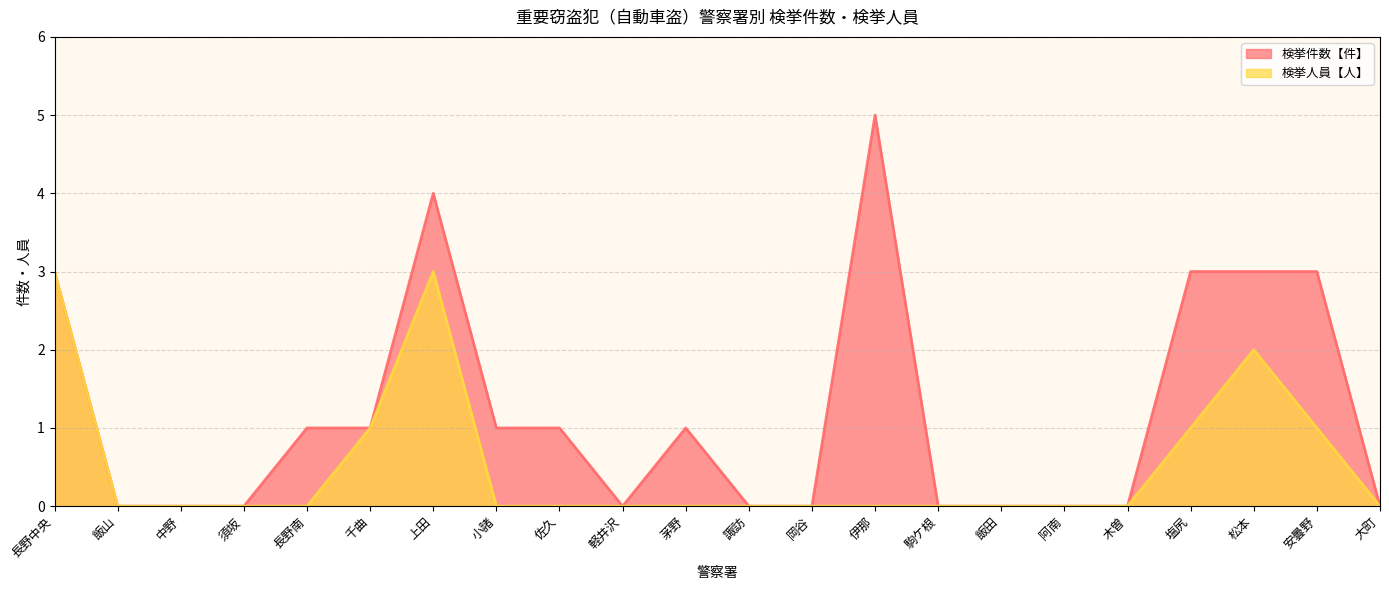

True or false: 検挙件数【件】 and 検挙人員【人】 cross at least once.

False